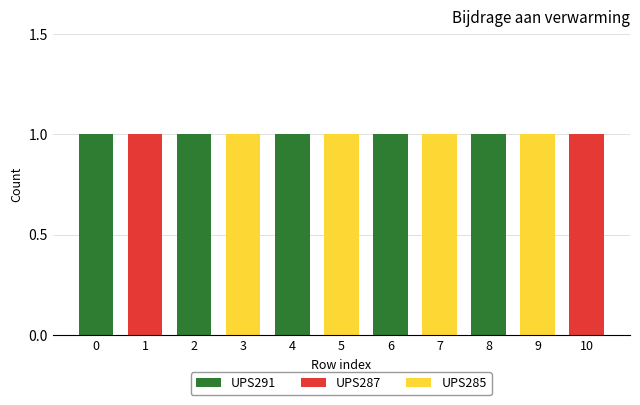

True or false: UPS291 has a value of 1 at 0.

True